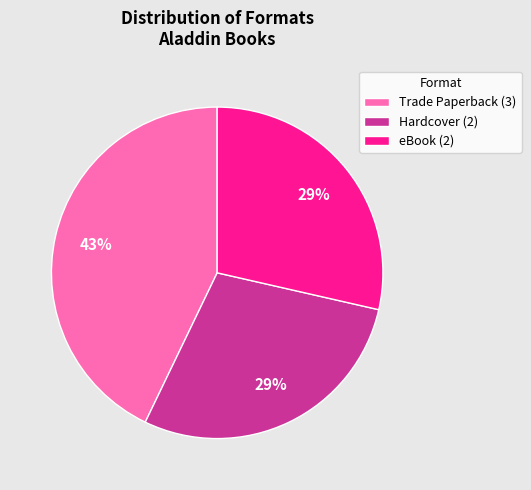

Approximately how many times larger is the value at Hardcover (2) compared to eBook (2)?

1.0